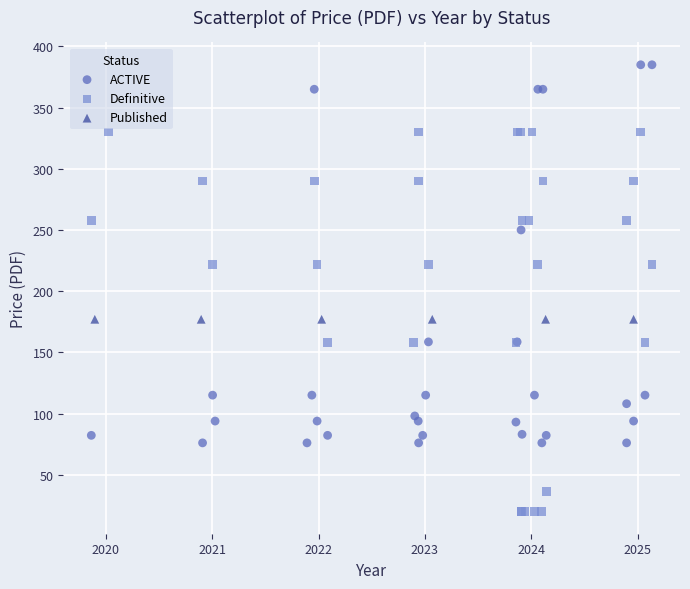

Which series reaches the maximum Y coordinate?

ACTIVE